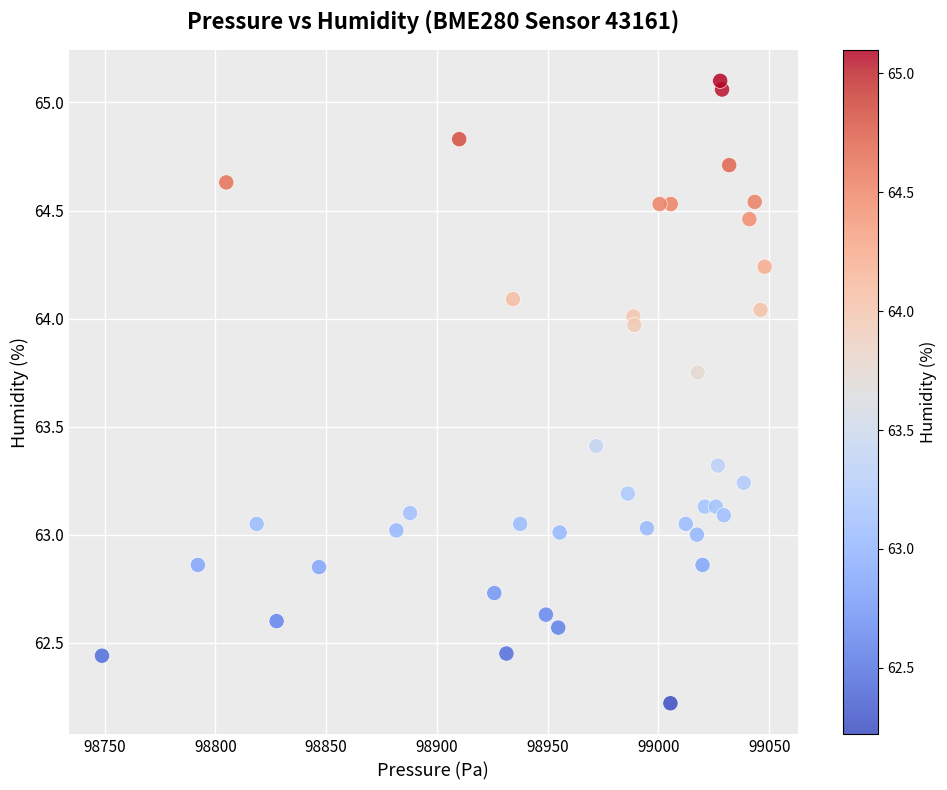

What is the range of Y values (max minus min)?

2.9